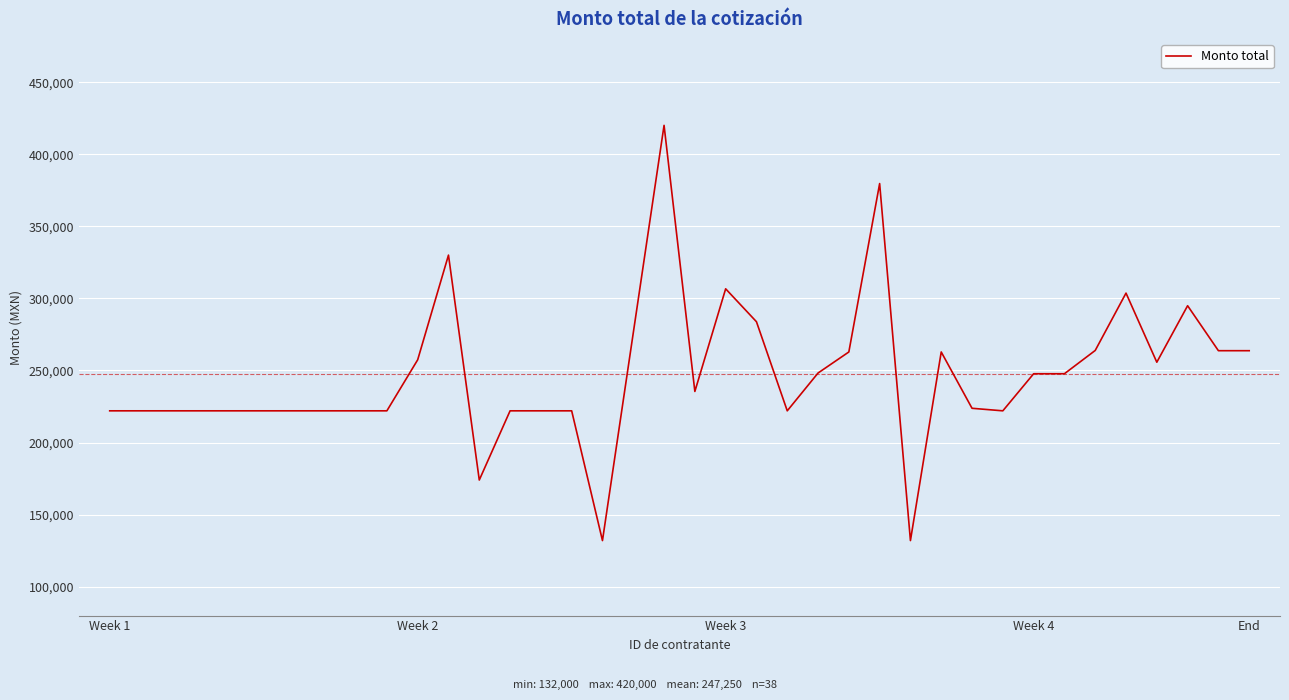

What is the average value?

247250.7